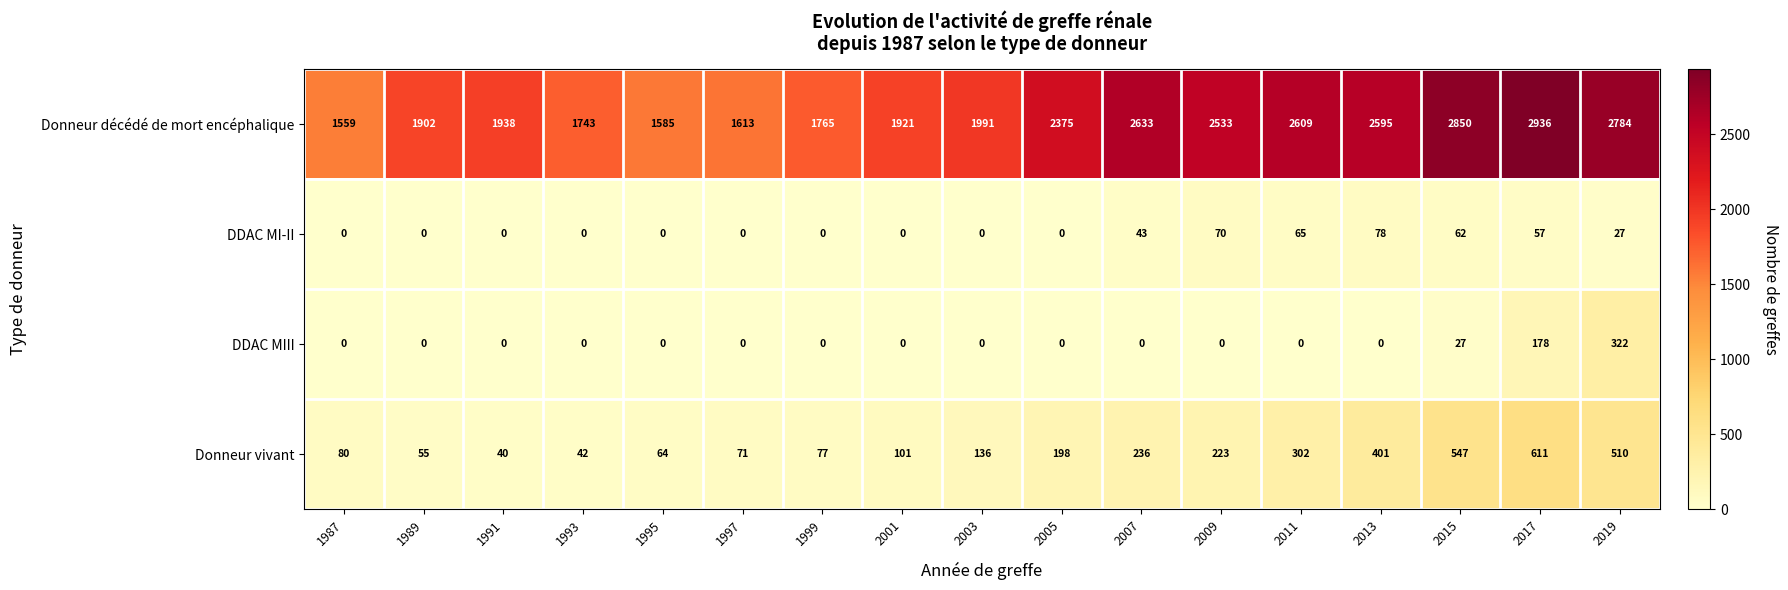

At which category is the sum across all series the highest?

2017